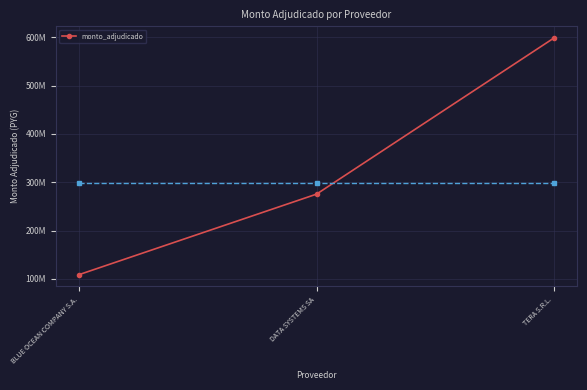

Is this an area chart (filled region under the line)?

No